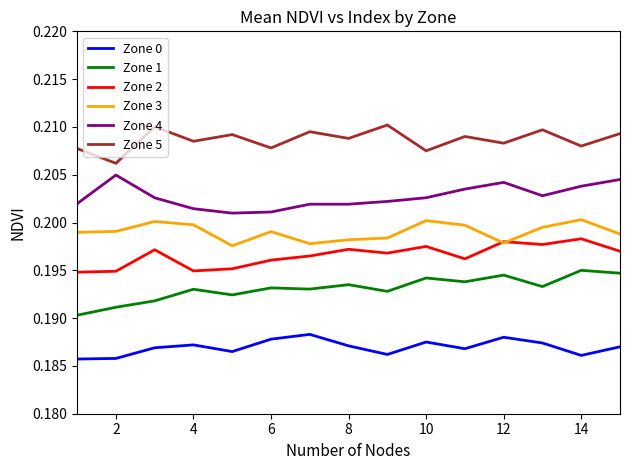

How many interior local peaks does the Zone 5 series have?

6